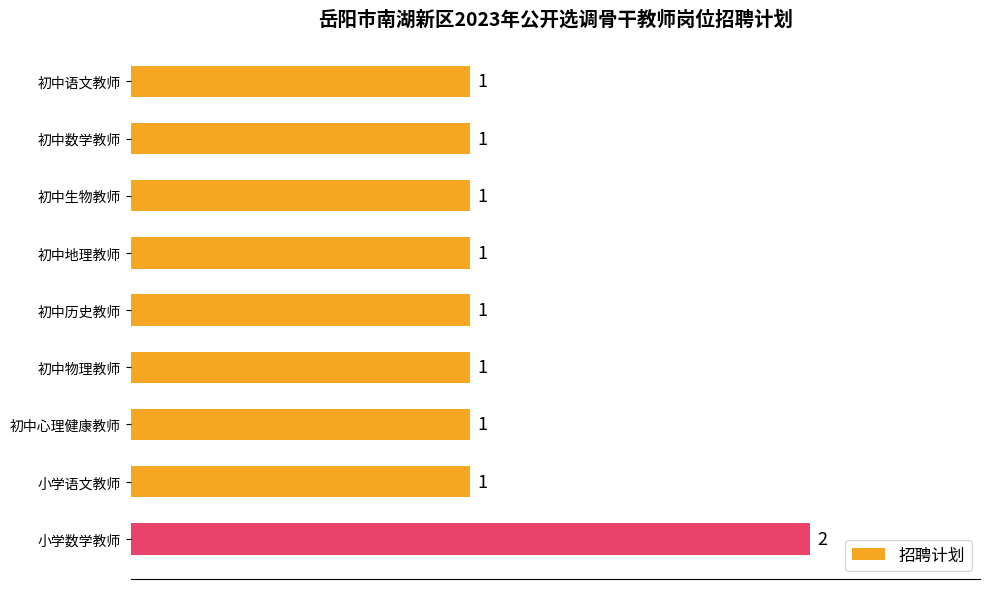

Which label corresponds to the largest value in the chart?

小学数学教师